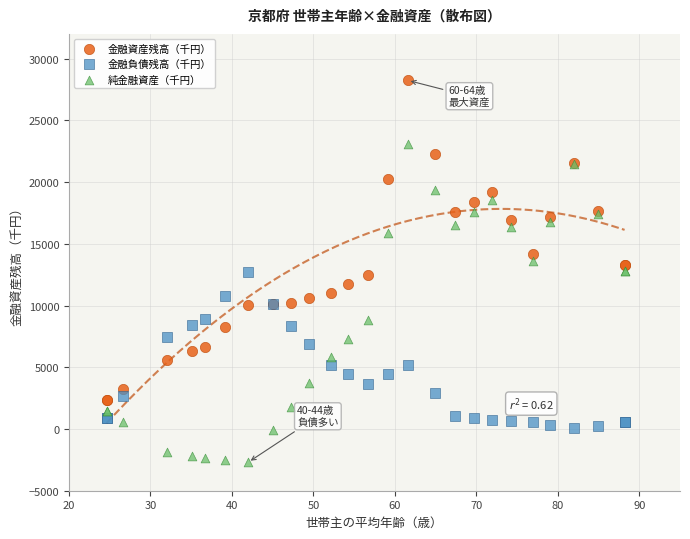

Which series contains the lowest Y value?

純金融資産（千円）